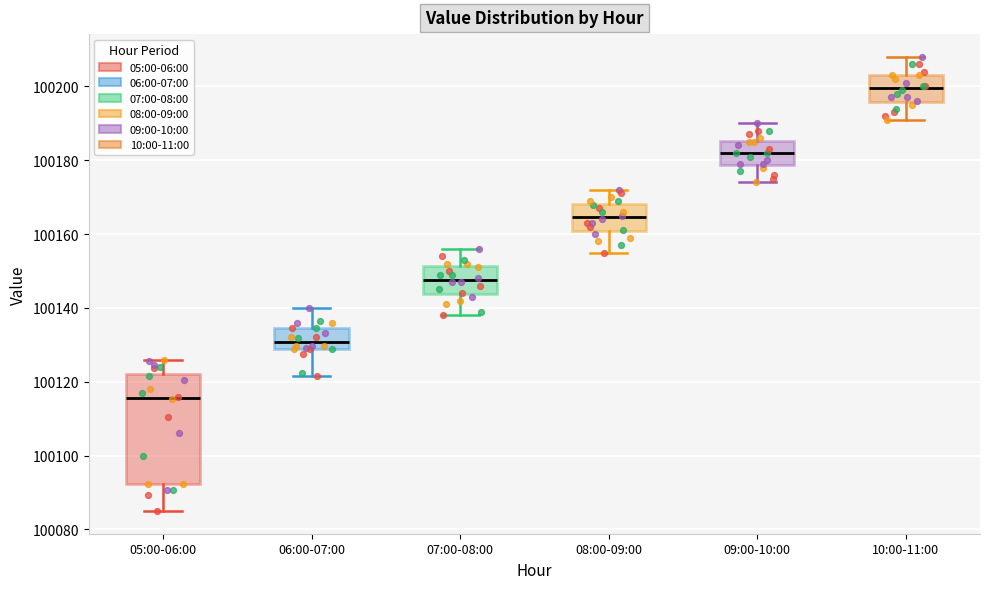

Which box's median line is the lowest?

05:00-06:00